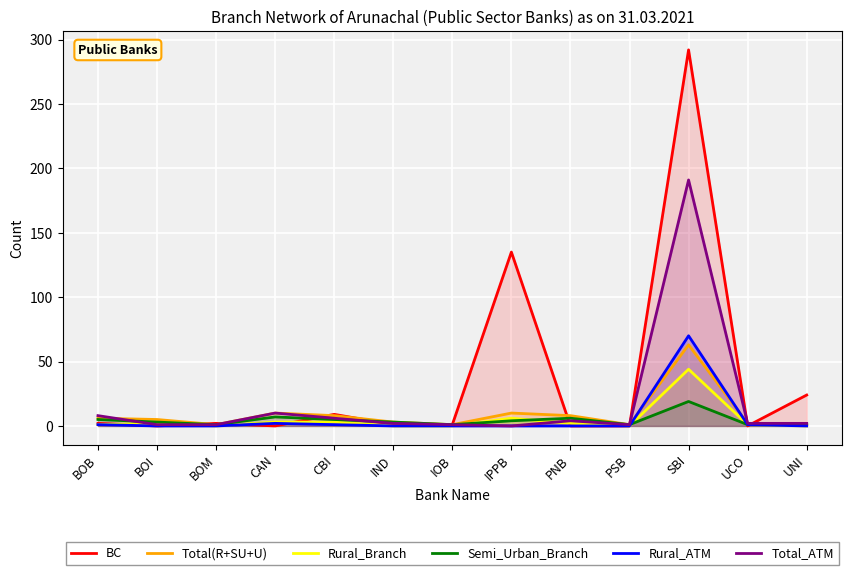

True or false: Total(R+SU+U) and Rural_Branch intersect in this chart.

False